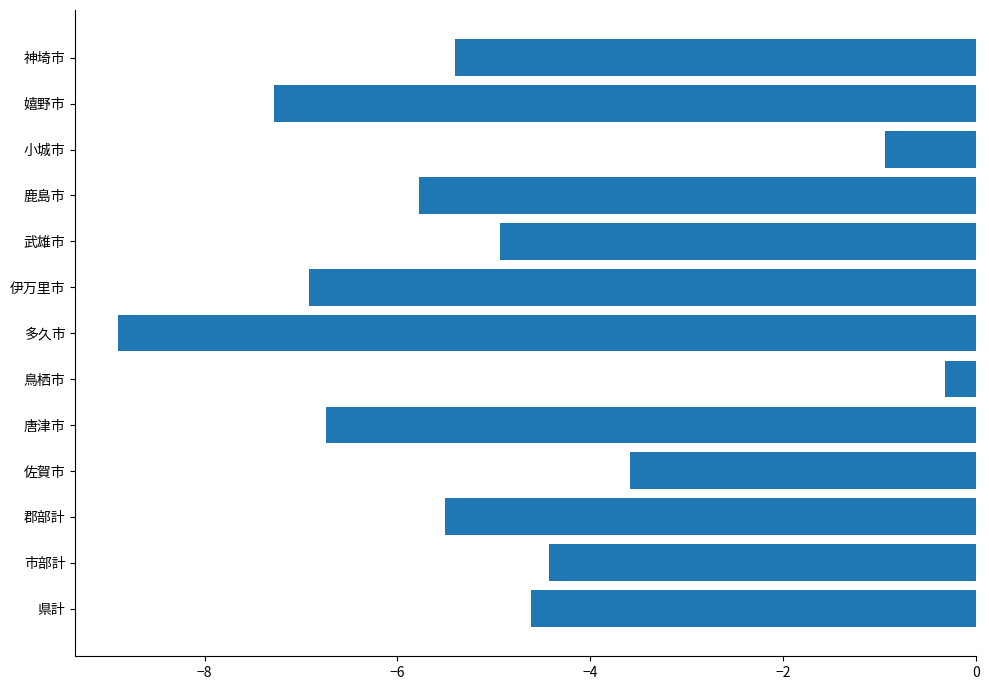

Rank the categories by value from lowest to highest.

多久市, 嬉野市, 伊万里市, 唐津市, 鹿島市, 郡部計, 神埼市, 武雄市, 県計, 市部計, 佐賀市, 小城市, 鳥栖市